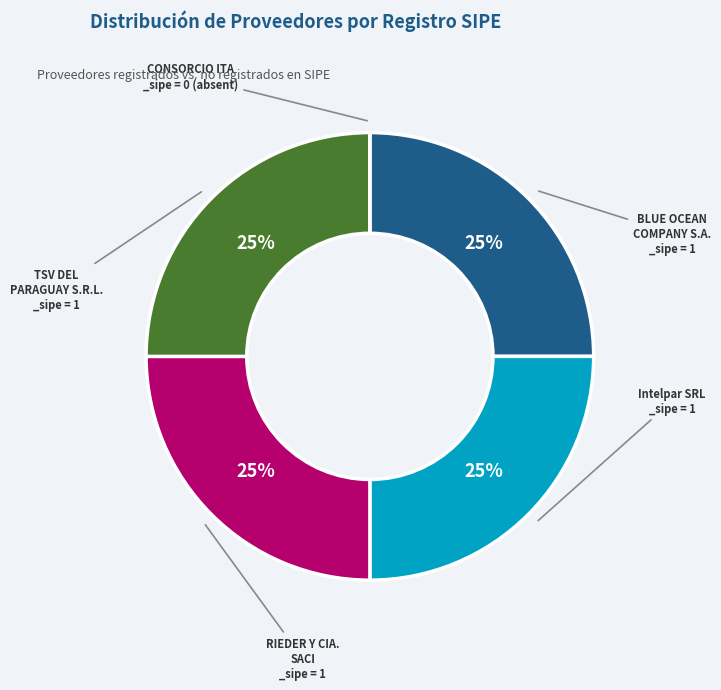

To the nearest percent, what is the difference between the largest and smallest slice percentages?

25%